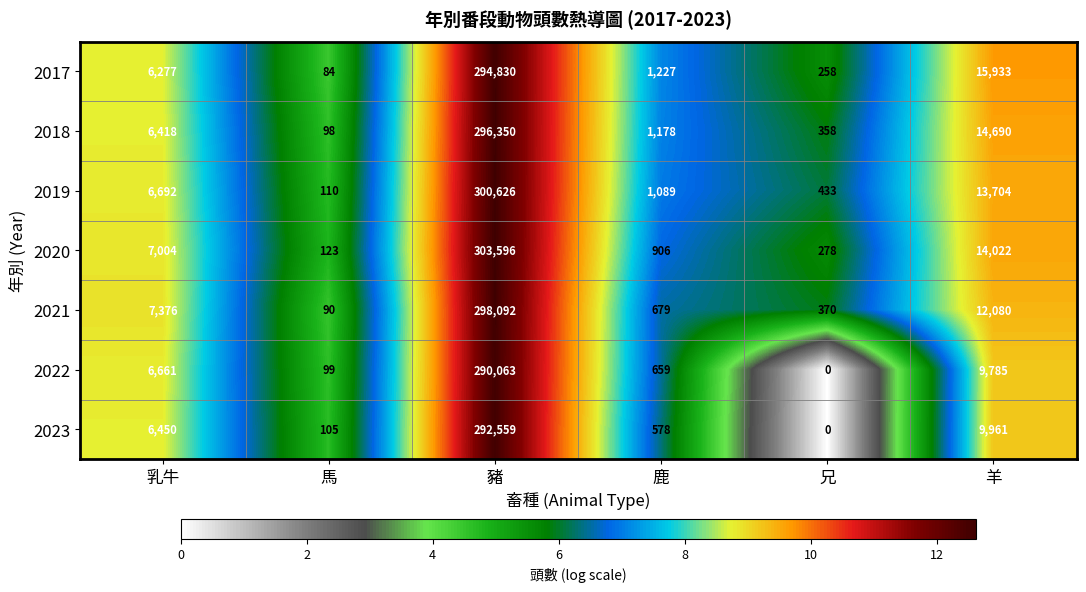

At which category is the sum across all series the highest?

豬